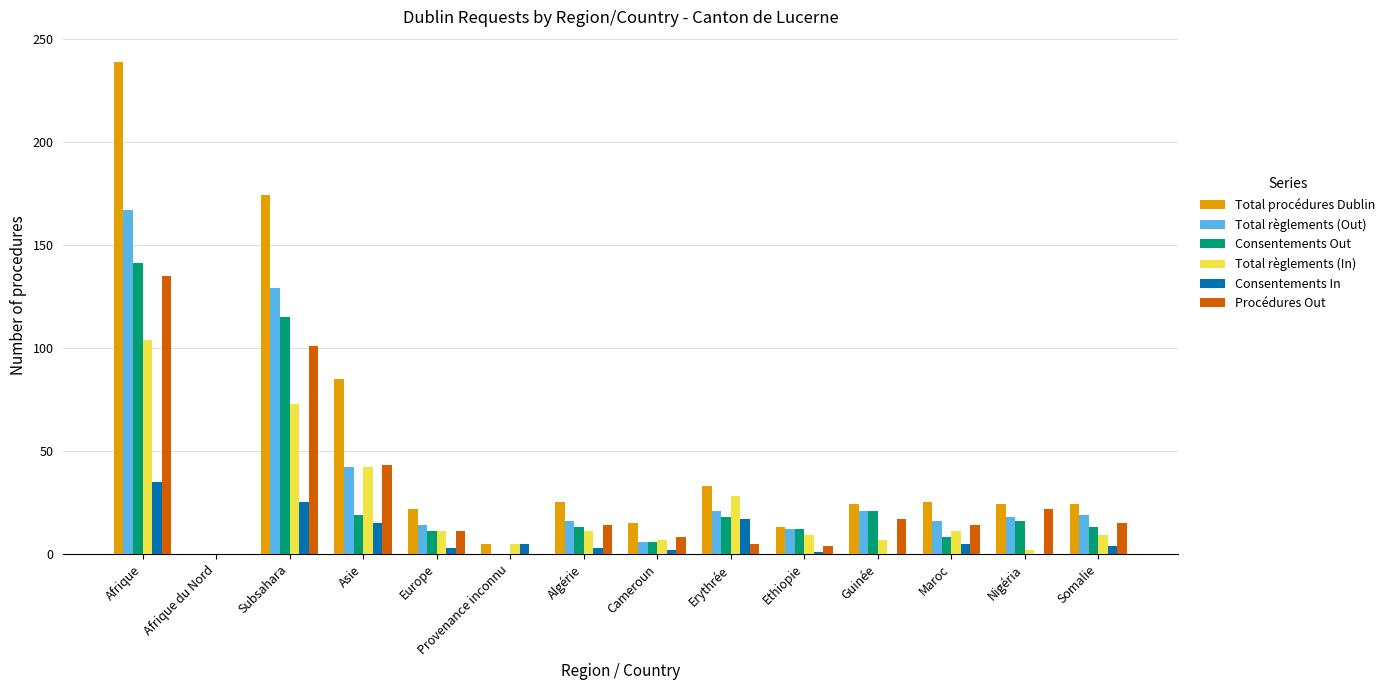

What is the maximum value for Procédures Out?

135